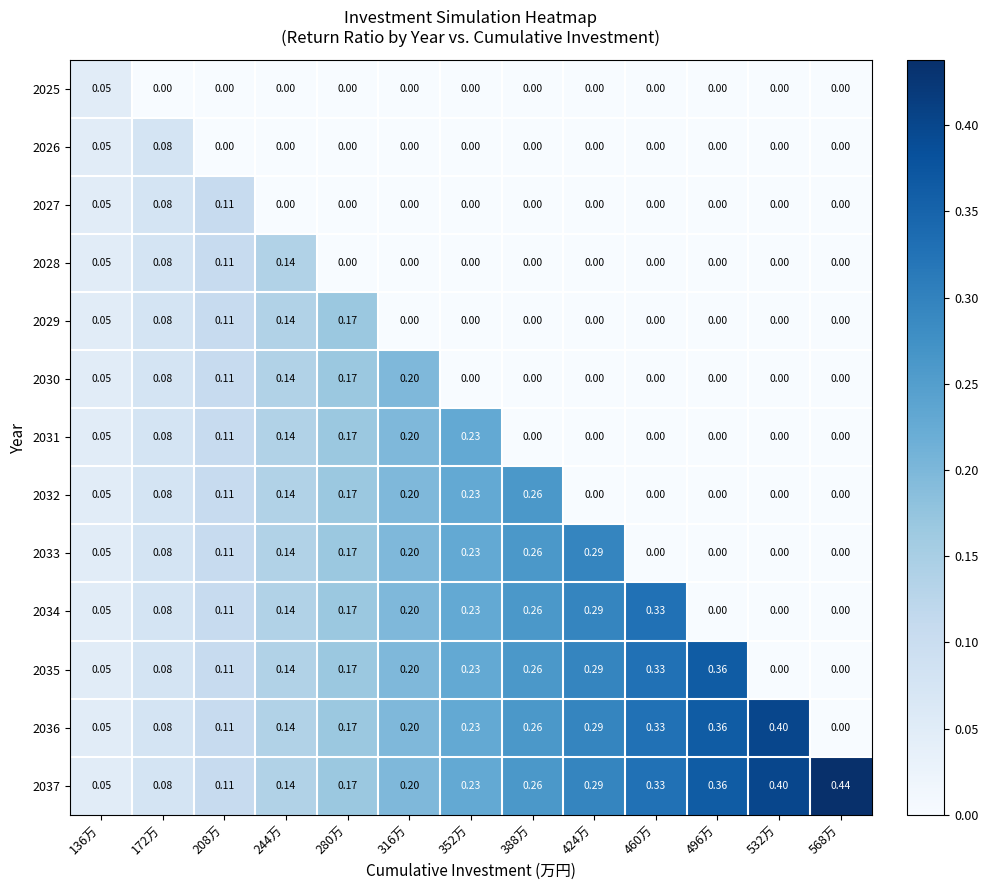

How many series are shown in this chart?

13